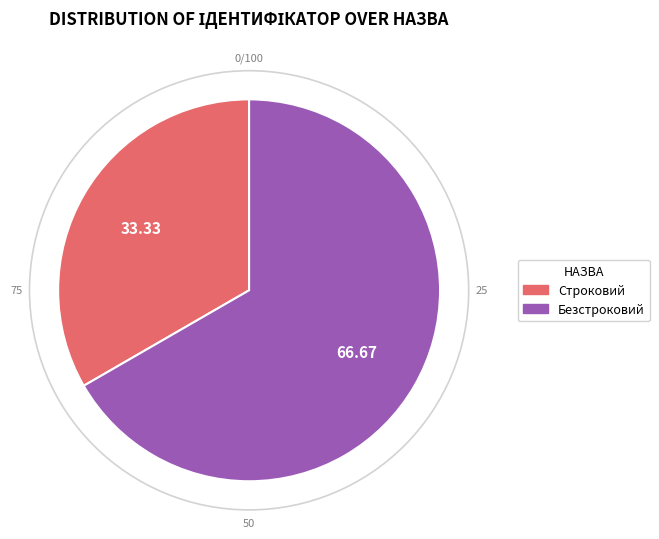

Does Строковий represent more than half of the total?

No